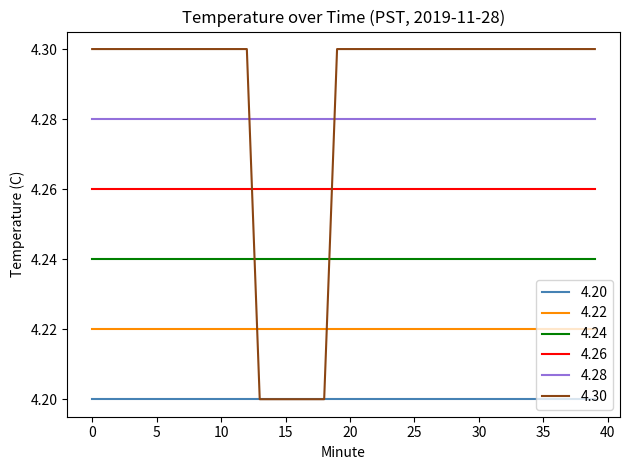

Which series ends up on top after the final intersection of 4.30 and 4.22?

4.30